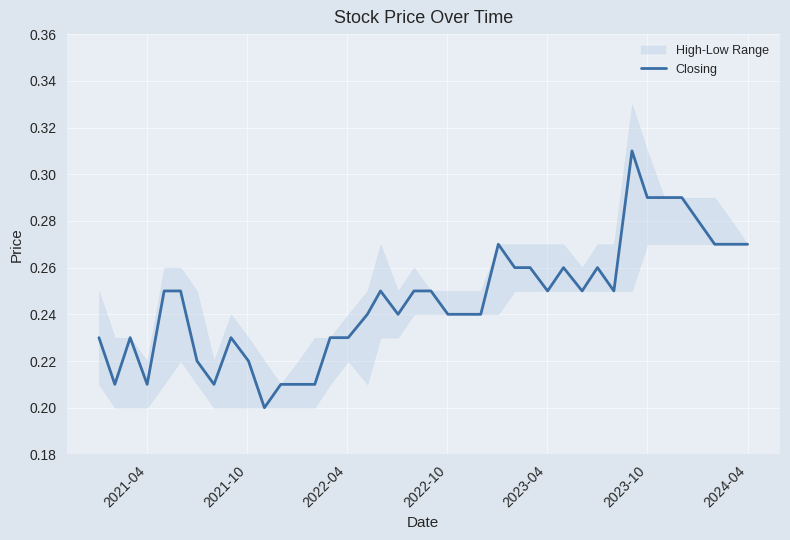

True or false: Closing has a value of 0.2 at 2023-10.

False